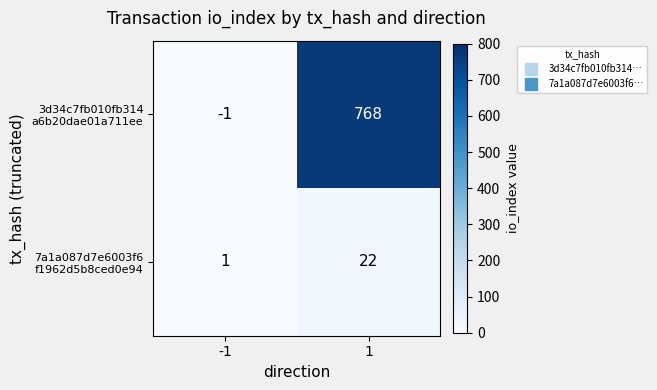

What is the spread (max minus min) of values at 1?

746